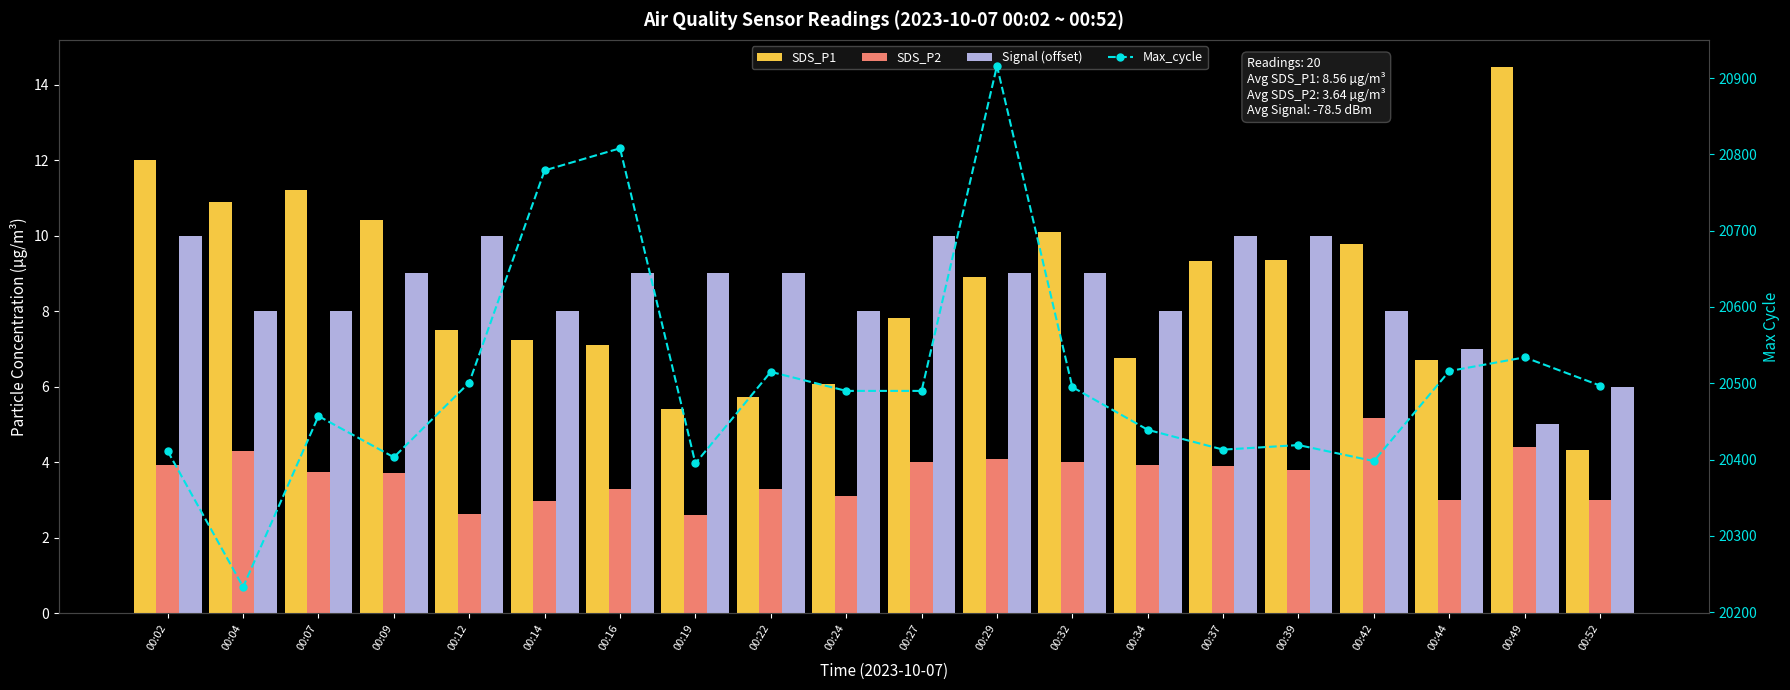

Count the Signal (offset) values in the range 8 to 10.

17